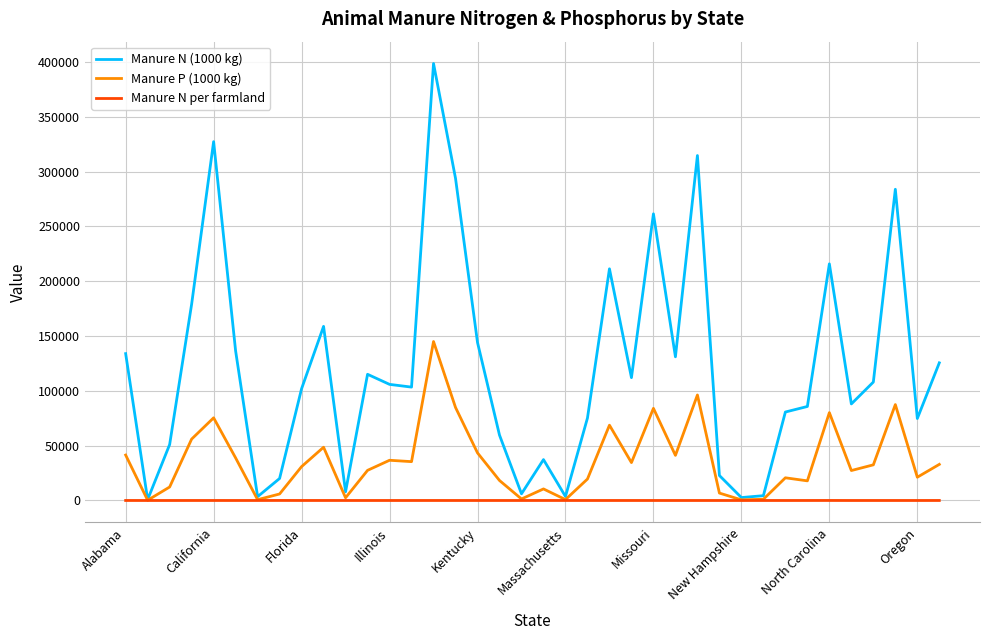

Which series has the largest total across all categories?

Manure N (1000 kg)